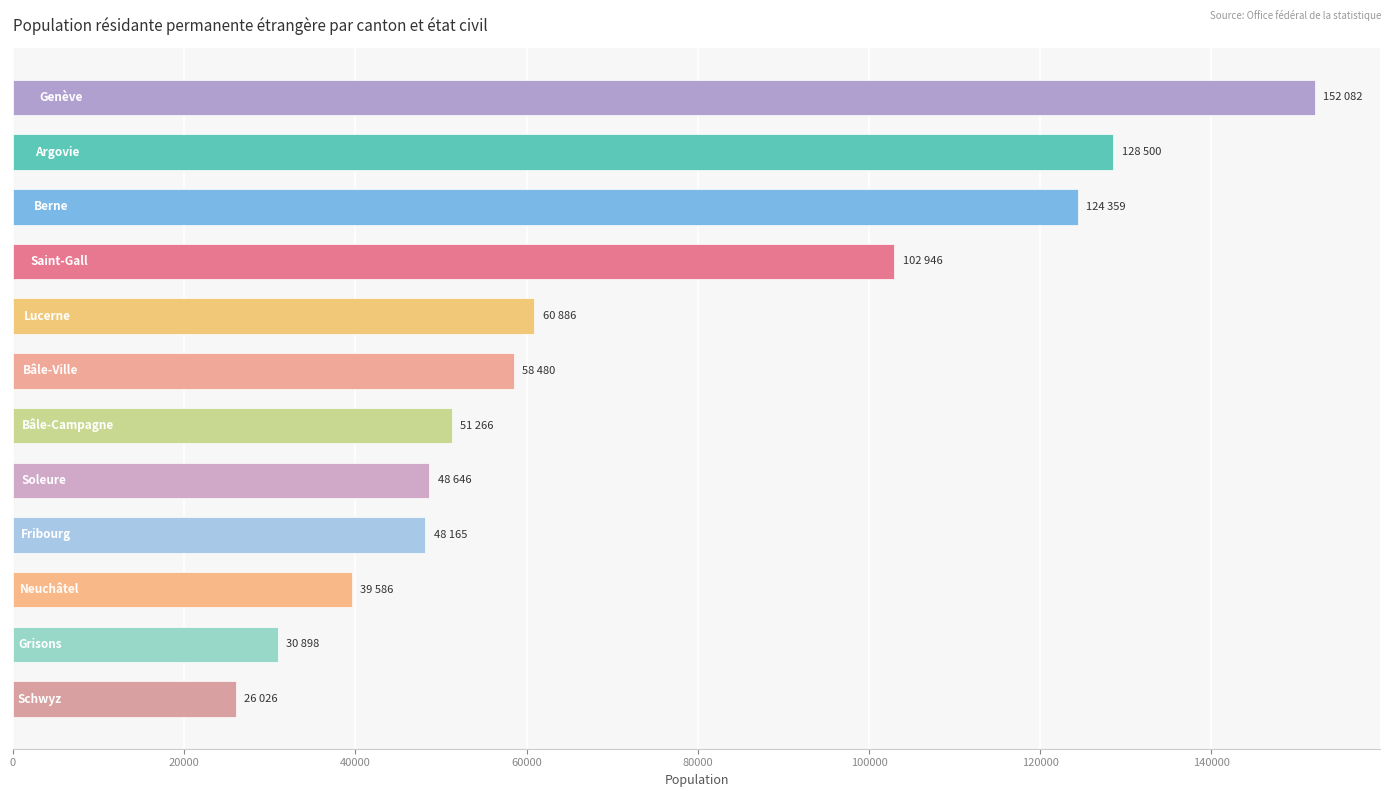

What is the greatest value displayed?

152082